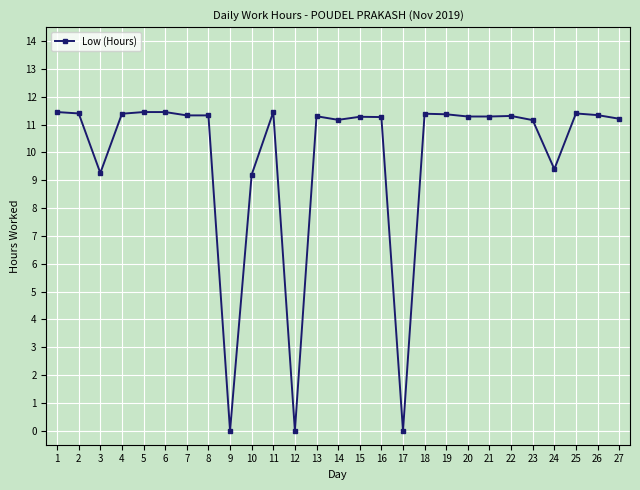

Read the value at 10.

9.2